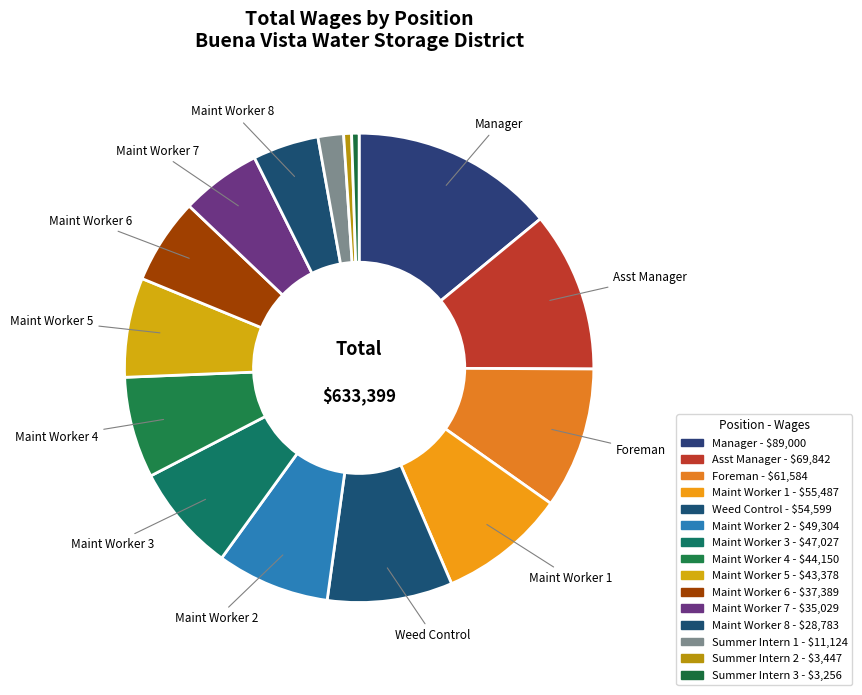

How many segments does this pie chart have?

15